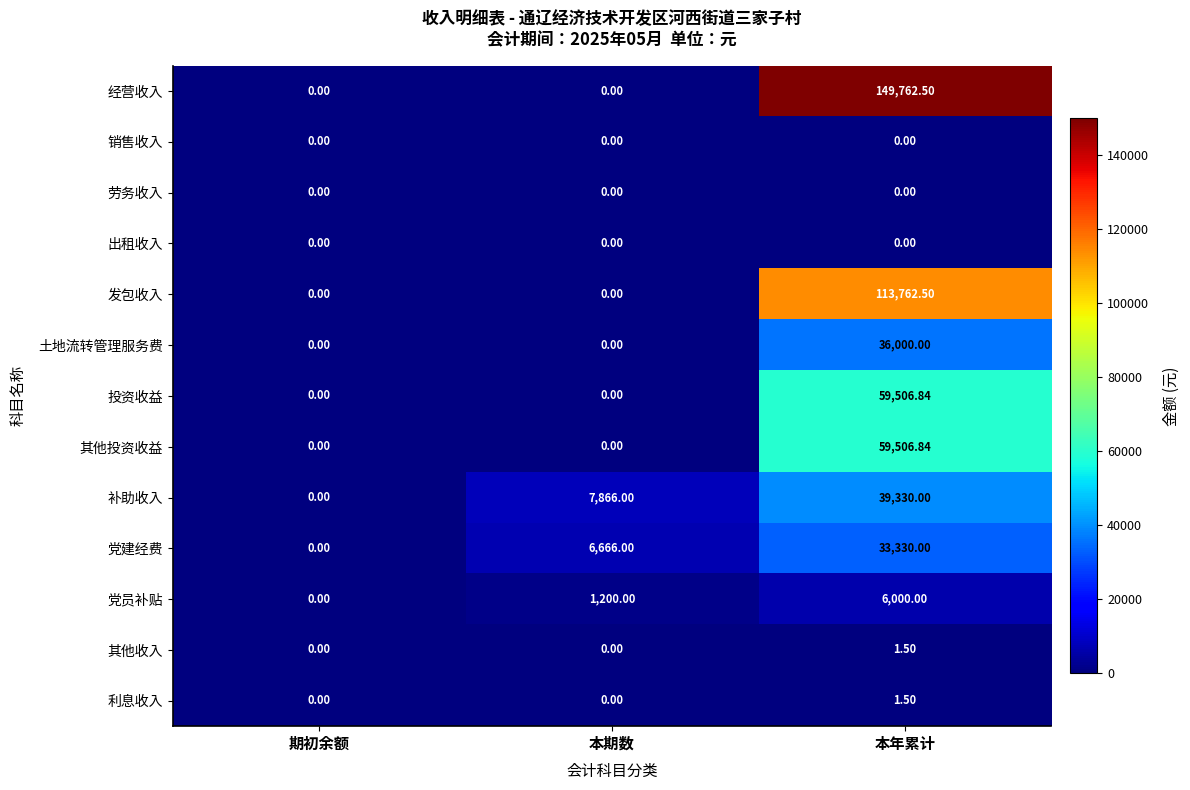

Is the value of 利息收入 at 本年累计 greater than the value of 党建经费 at 期初余额?

Yes